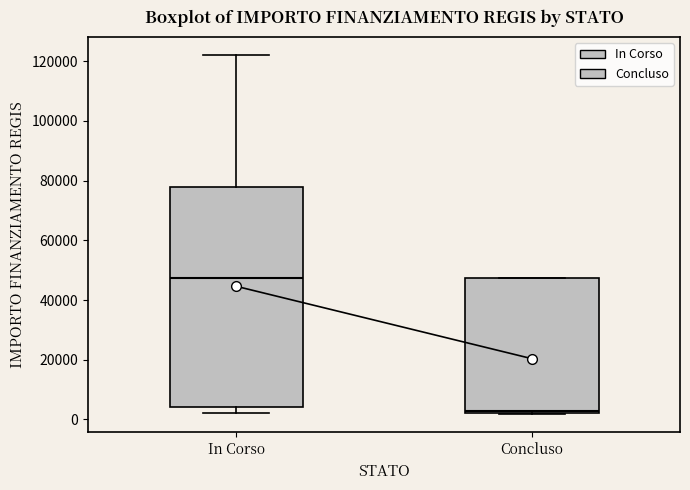

Reading left to right, transcribe this box plot: for each box, give where its median line is, the range the box spans, and where its two whiskers end, as read against the y-axis. The values are not printed on the chart, so give them approximately, as read against the axis.

In Corso: median 48000, box 4000 to 78000, whiskers 2000 to 122000
Concluso: median 2000, box 2000 to 48000, whiskers 2000 to 48000